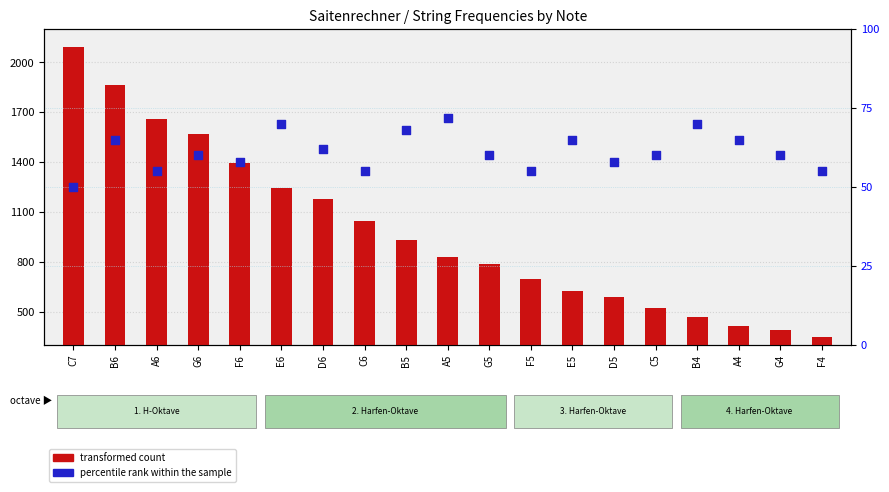

Which series reaches the minimum Y coordinate?

percentile rank within the sample